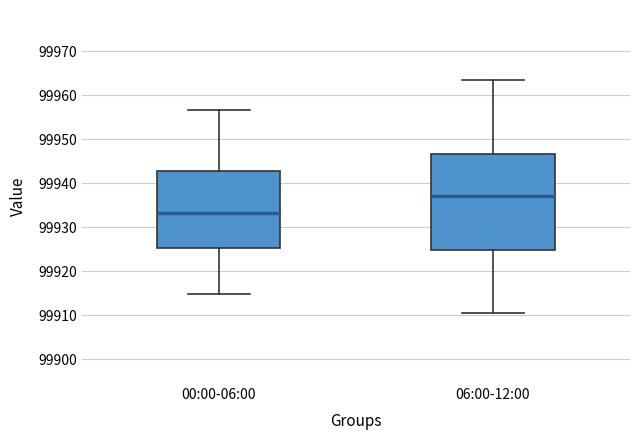

Comparing the boxes themselves (not the whiskers), which one is the tallest?

06:00-12:00